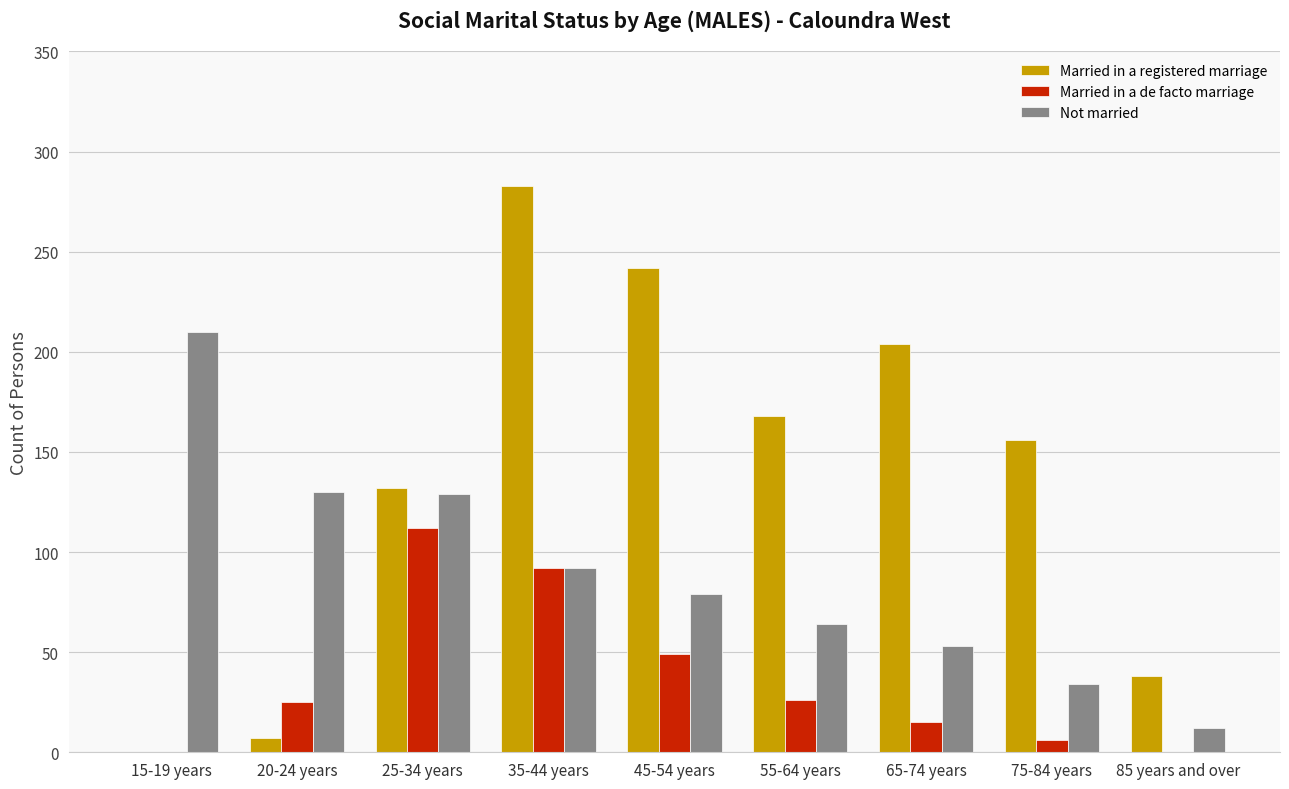

What is the total value across all series at 85 years and over?

50